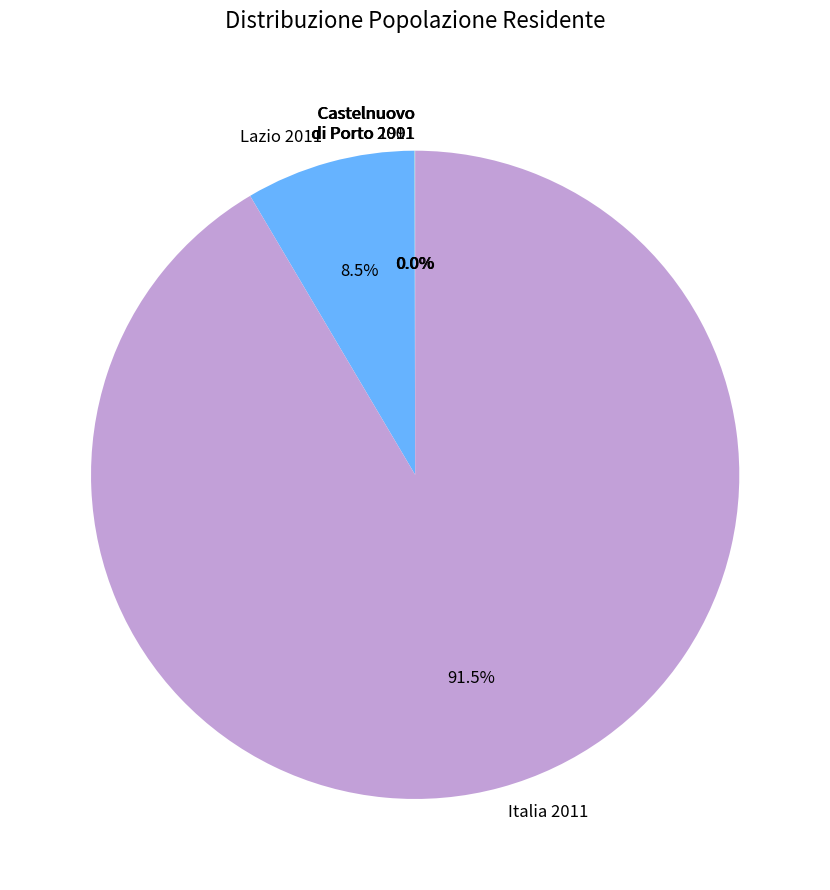

Which has a higher value, Italia 2011 or Lazio 2011?

Italia 2011